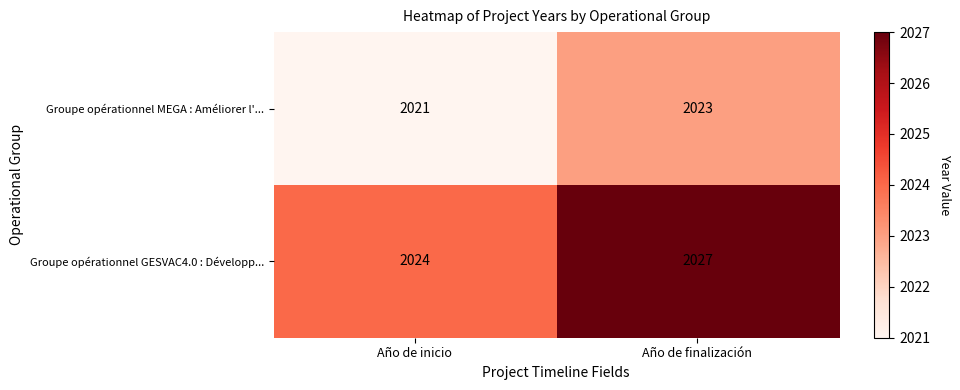

Rank the series by their maximum value, from highest to lowest.

Groupe opérationnel GESVAC4.0 : Développ..., Groupe opérationnel MEGA : Améliorer l'...